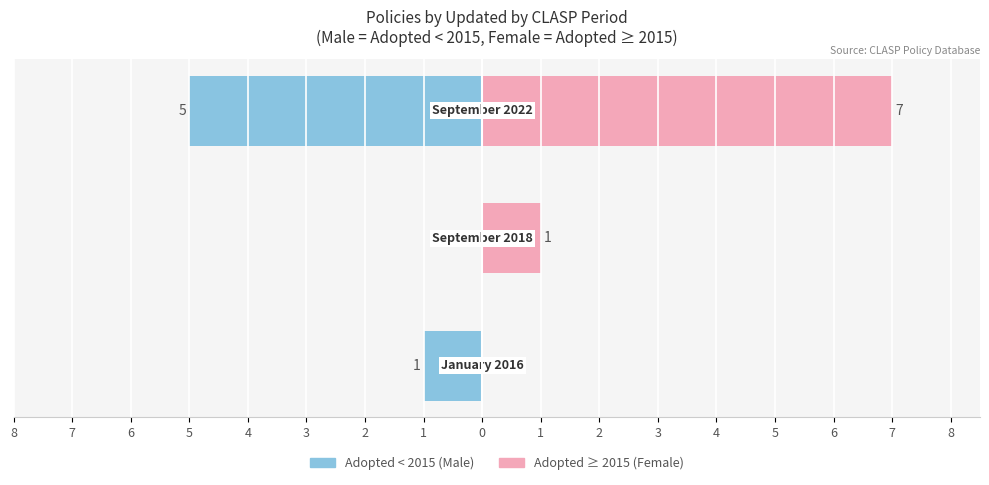

What are all the series names shown in the legend?

Male (Adopted < 2015), Female (Adopted ≥ 2015)